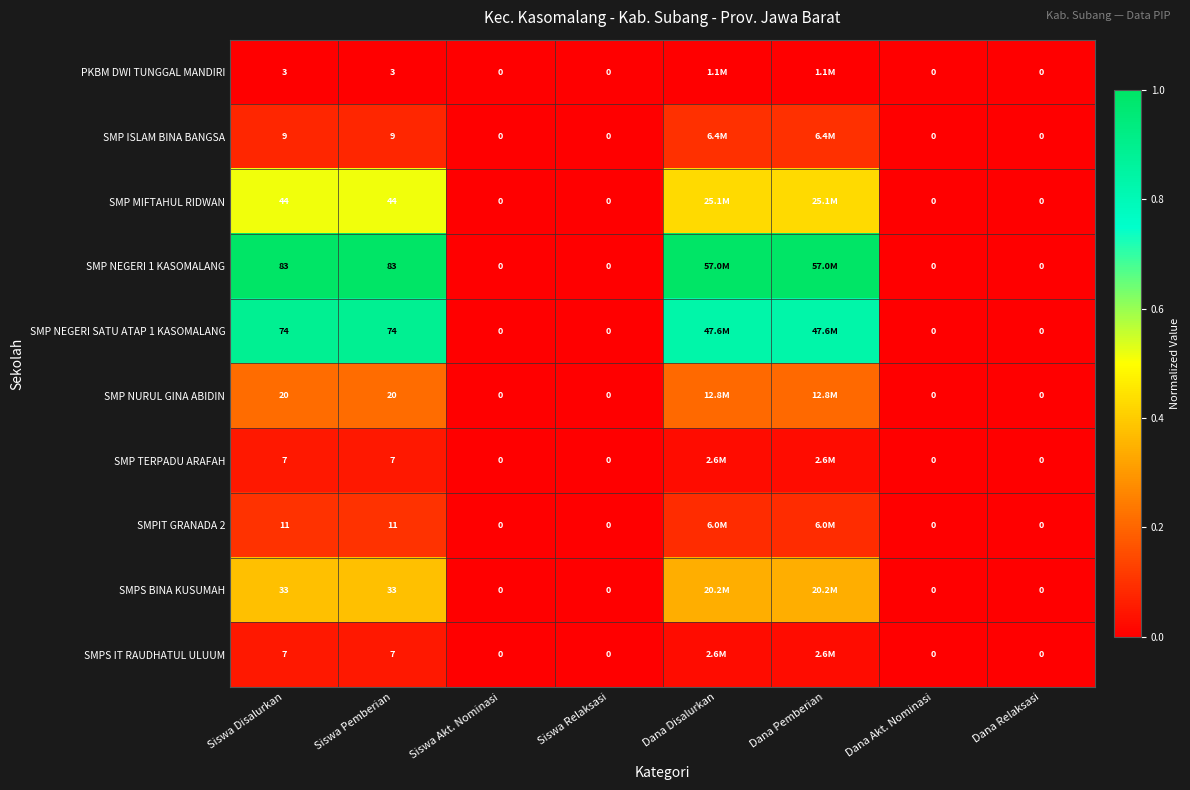

The SMPS BINA KUSUMAH series shows 0.0 at Siswa Relaksasi. True or false?

True